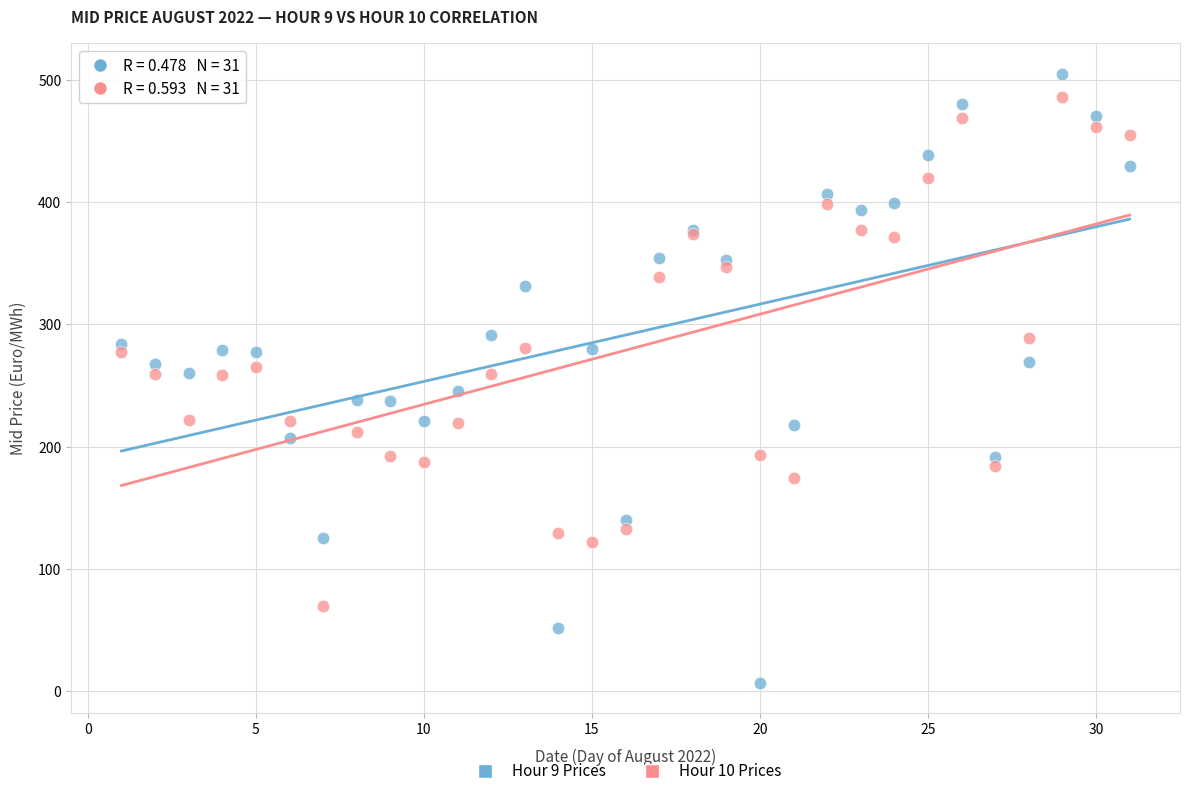

Which series reaches the minimum Y coordinate?

Hour 9 Prices